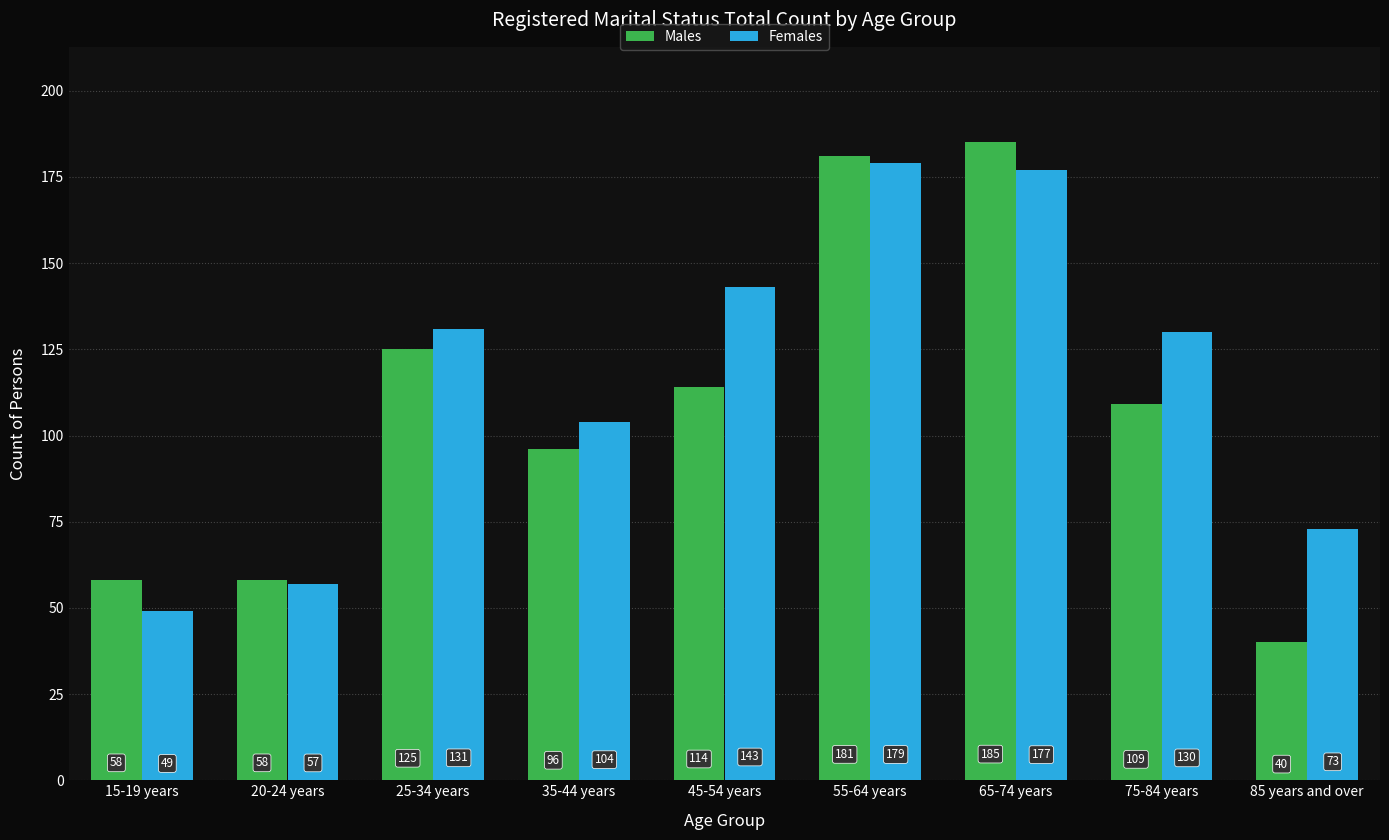

Are the bars grouped side by side (vs. stacked)?

Yes